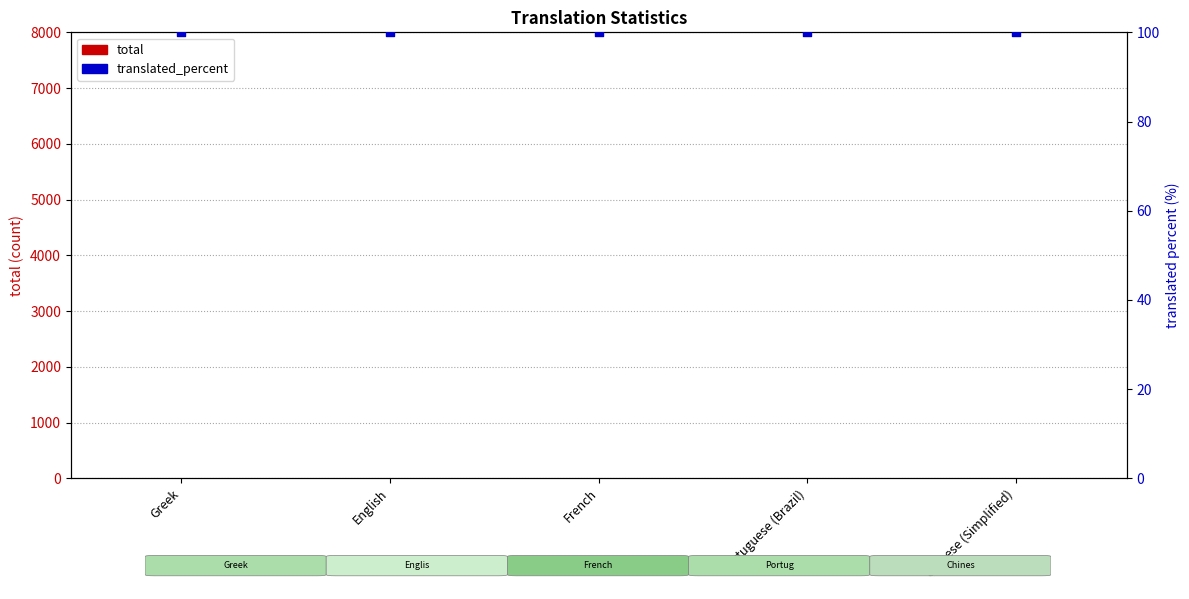

What are all the series names shown in the legend?

total, translated_percent